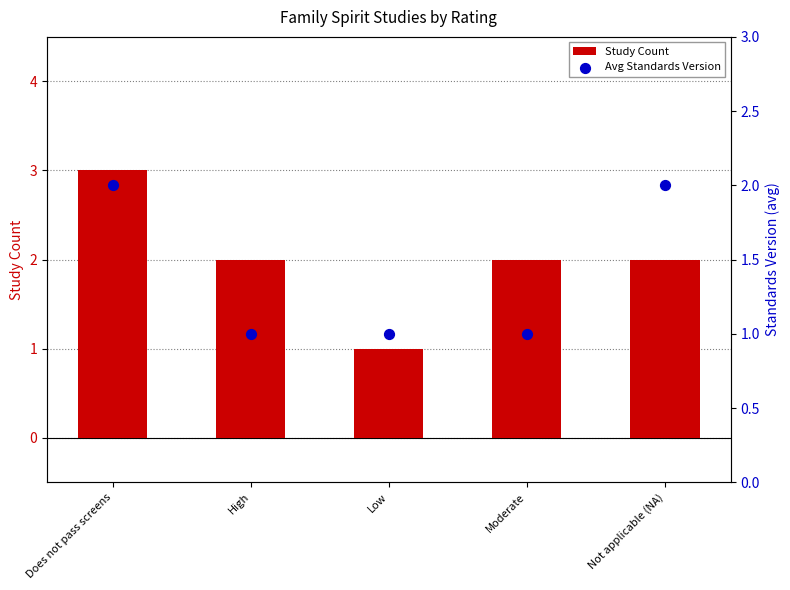

Which series contains the highest Y value?

Study Count